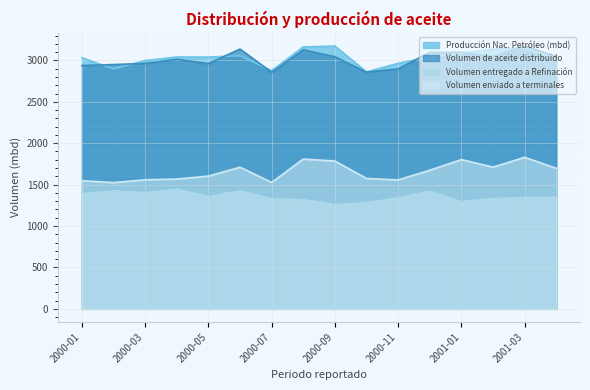

How many data points in Volumen entregado a Refinación are less than 1348?

8